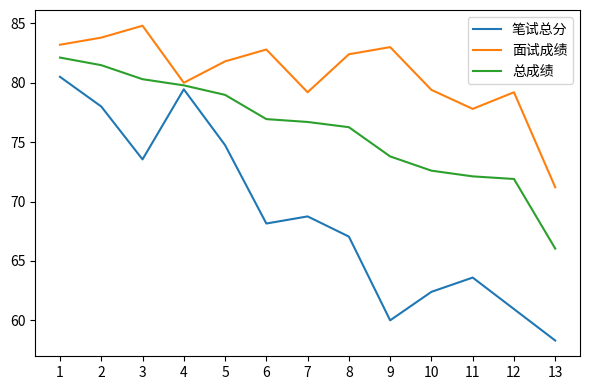

Which series has the largest range (max minus min)?

笔试总分